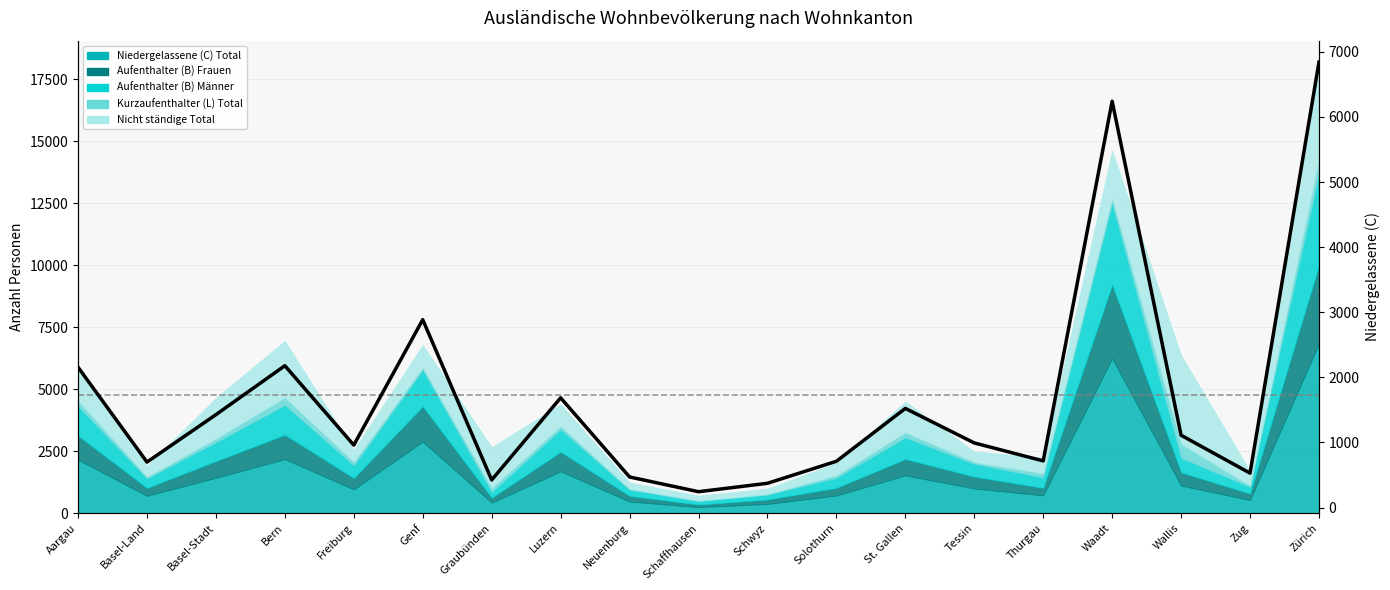

At which category does the data reach its first local valley?

Basel-Land